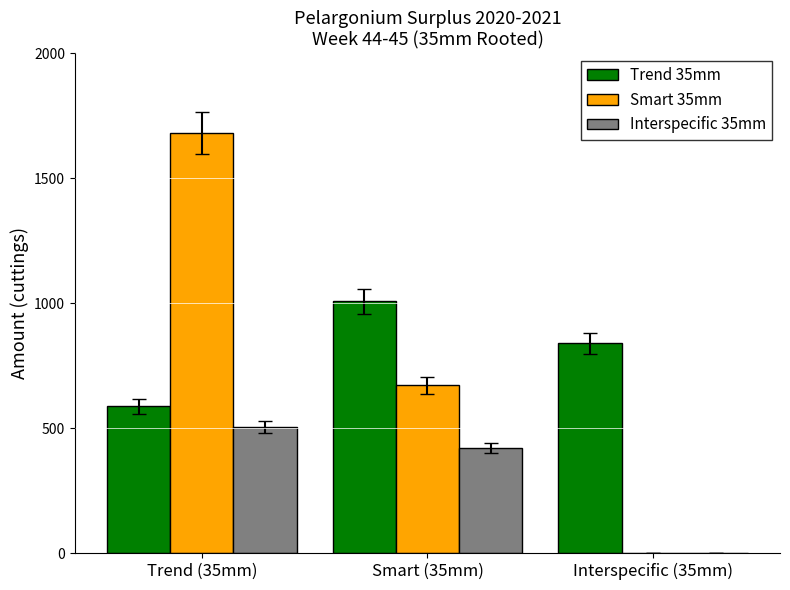

Reading left to right, extract all data points from this chart.

Trend 35mm: Trend (35mm)=588	Smart (35mm)=1008	Interspecific (35mm)=840
Smart 35mm: Trend (35mm)=1680	Smart (35mm)=672	Interspecific (35mm)=0
Interspecific 35mm: Trend (35mm)=504	Smart (35mm)=420	Interspecific (35mm)=0